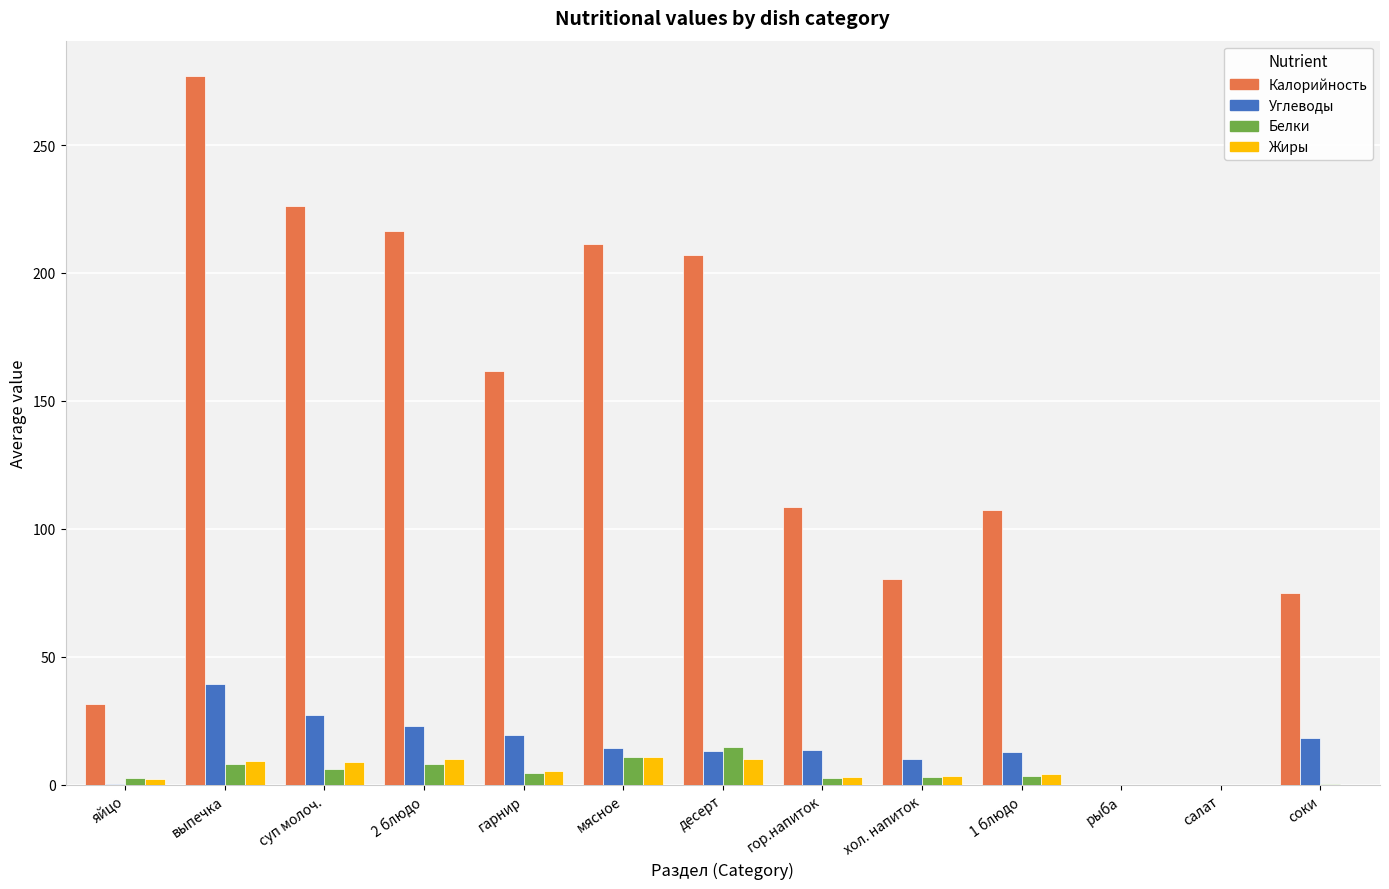

Between десерт and хол. напиток, which series saw the biggest shift?

Калорийность